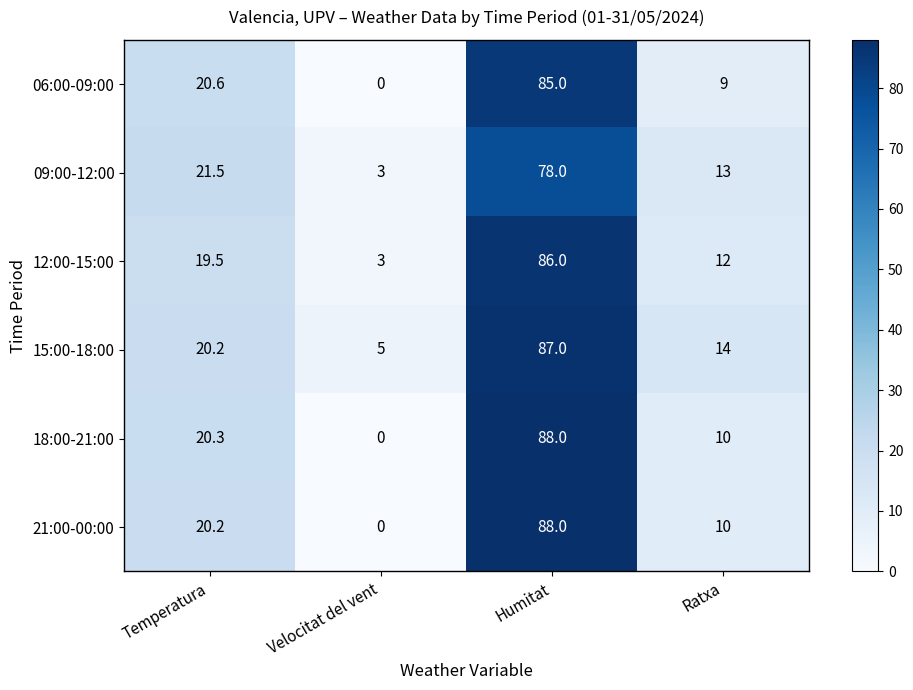

What is the difference between the 21:00-00:00 values at Temperatura and Velocitat del vent?

20.2